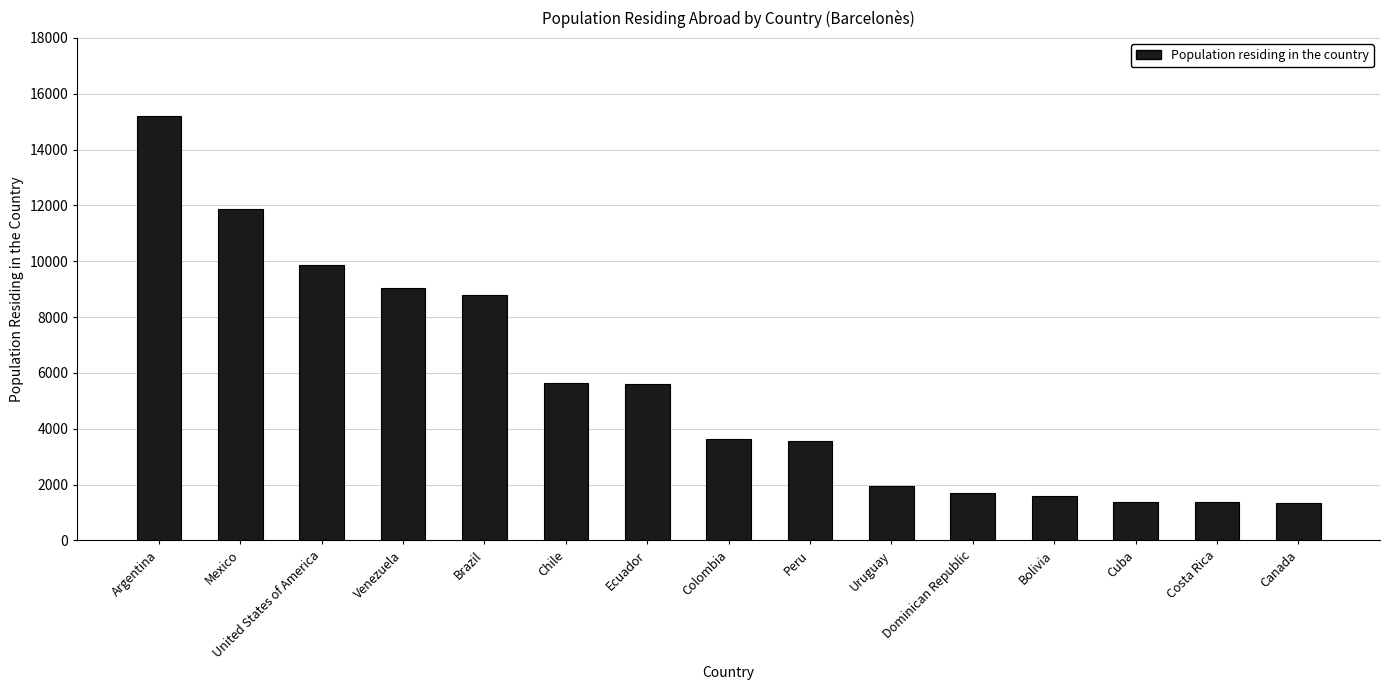

What is the maximum value shown in the chart?

15202